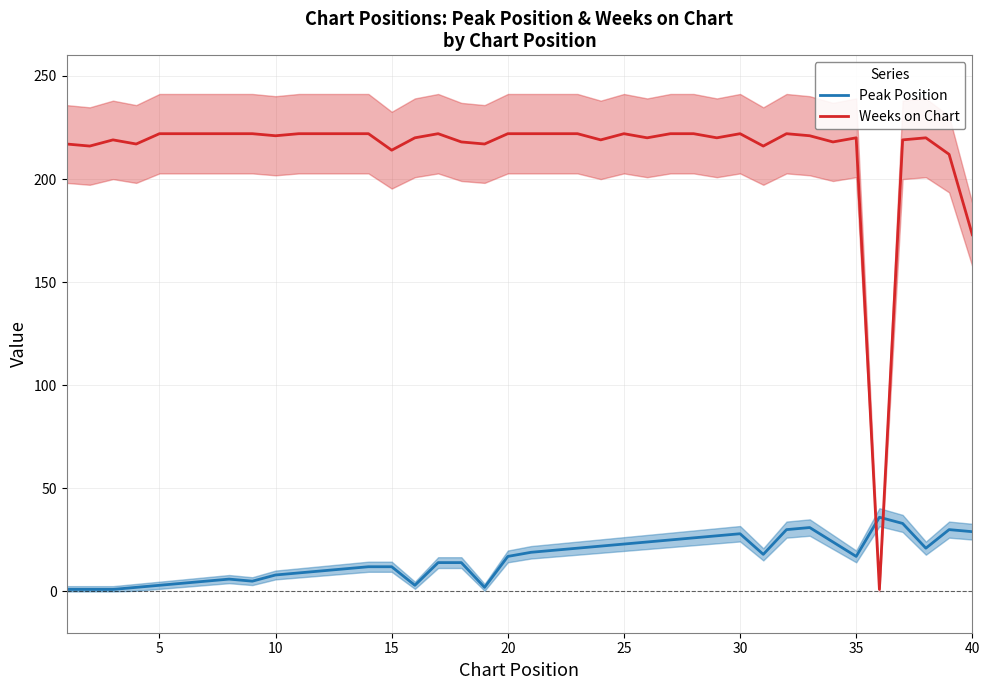

What is the highest value of the Peak Position series?

36